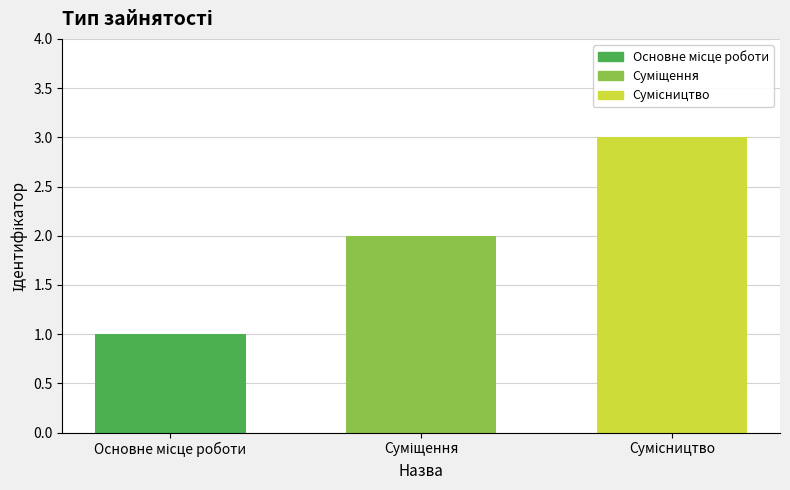

What is the greatest value displayed?

3